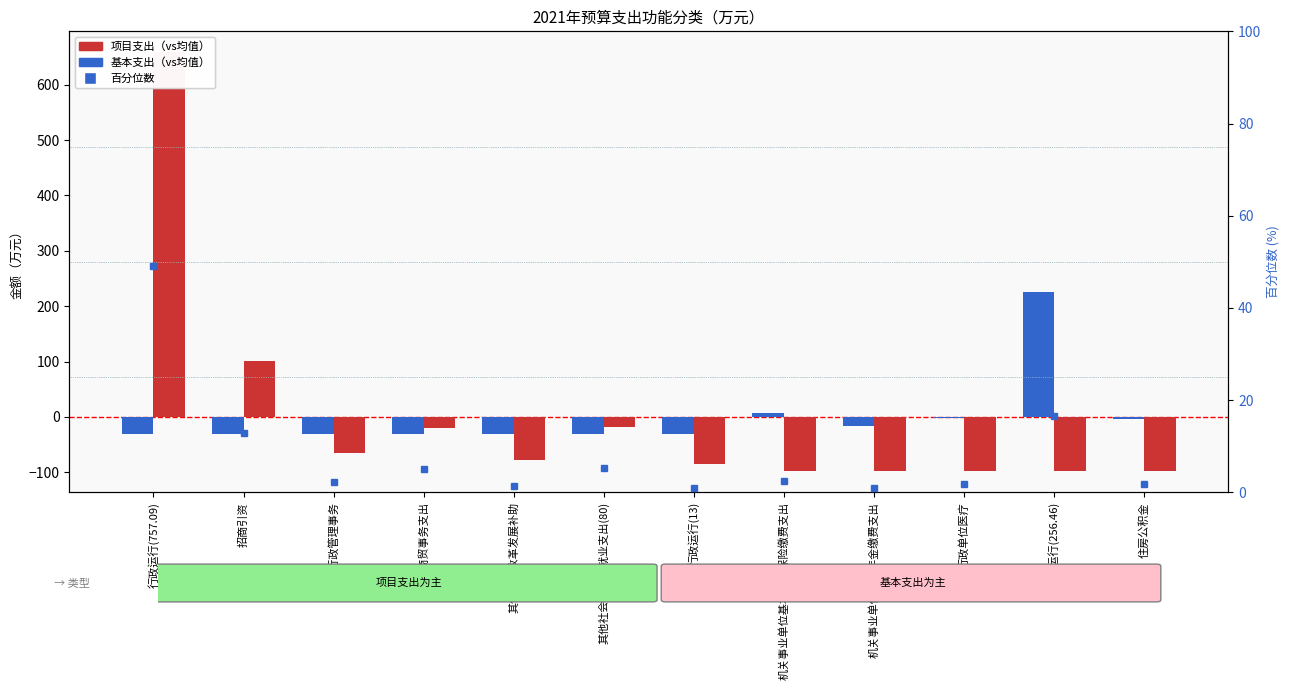

At which category does the chart reach its minimum across all series?

机关事业单位基本养老保险缴费支出